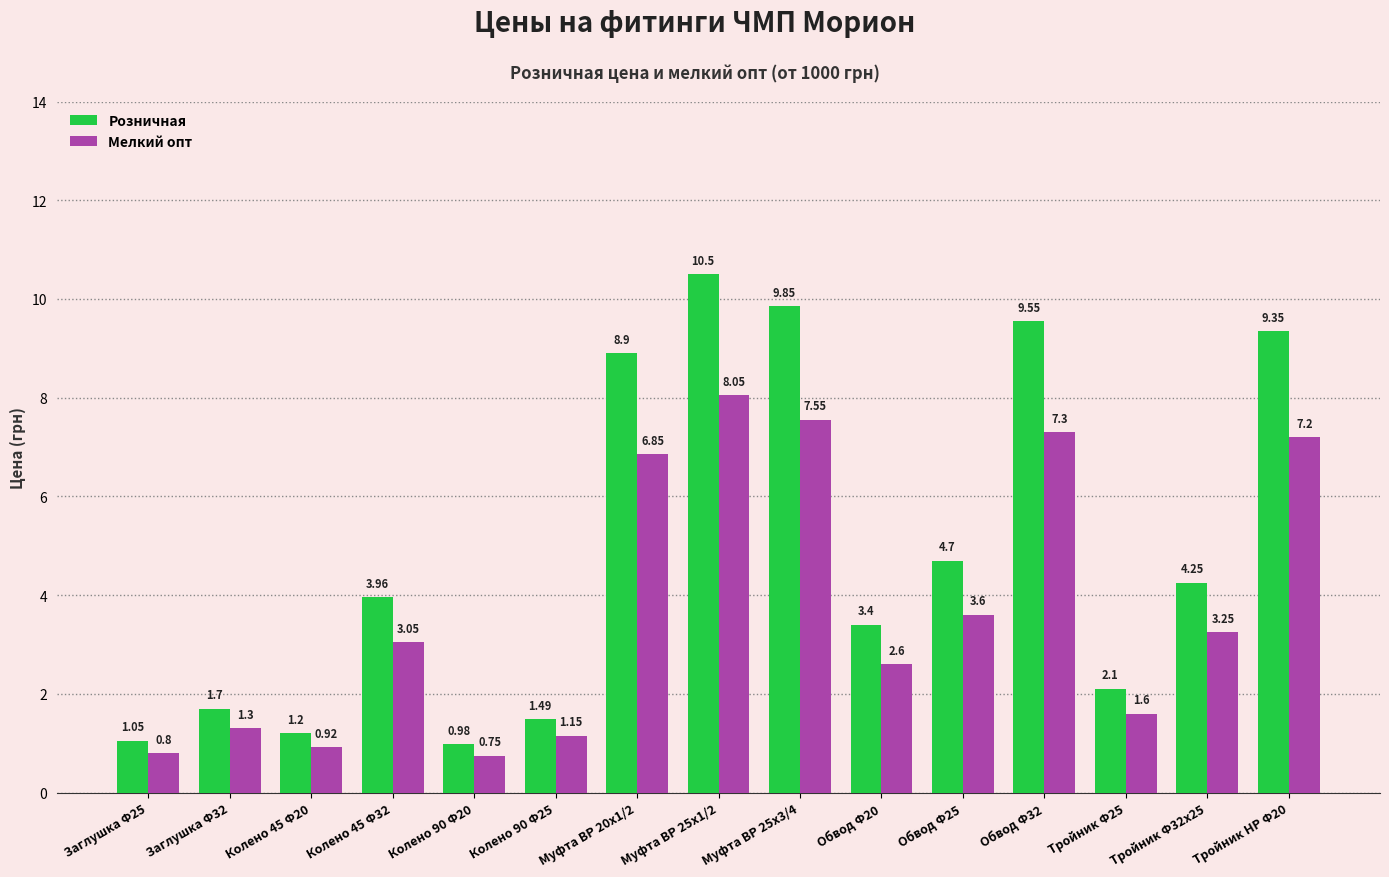

How many data points in Розничная are above 3?

9